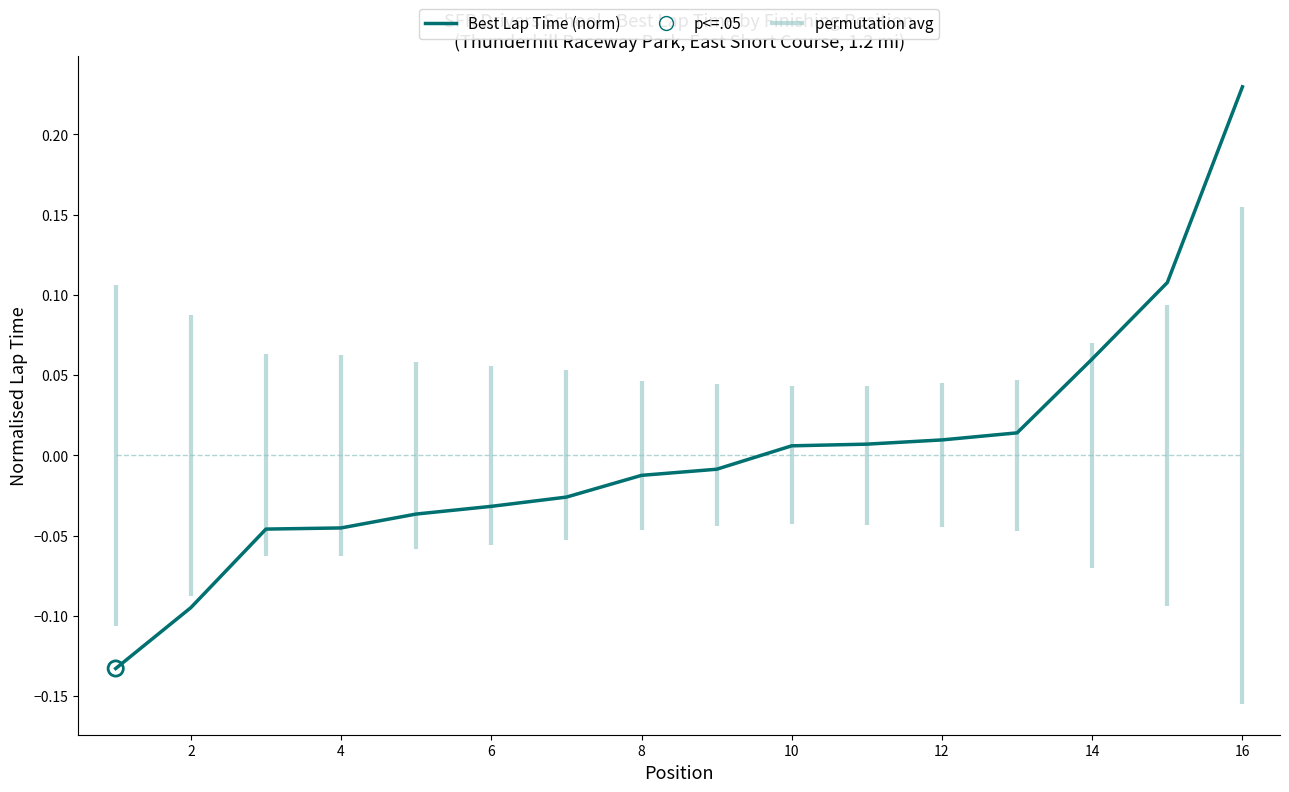

Between 8 and 12, which is larger?

12